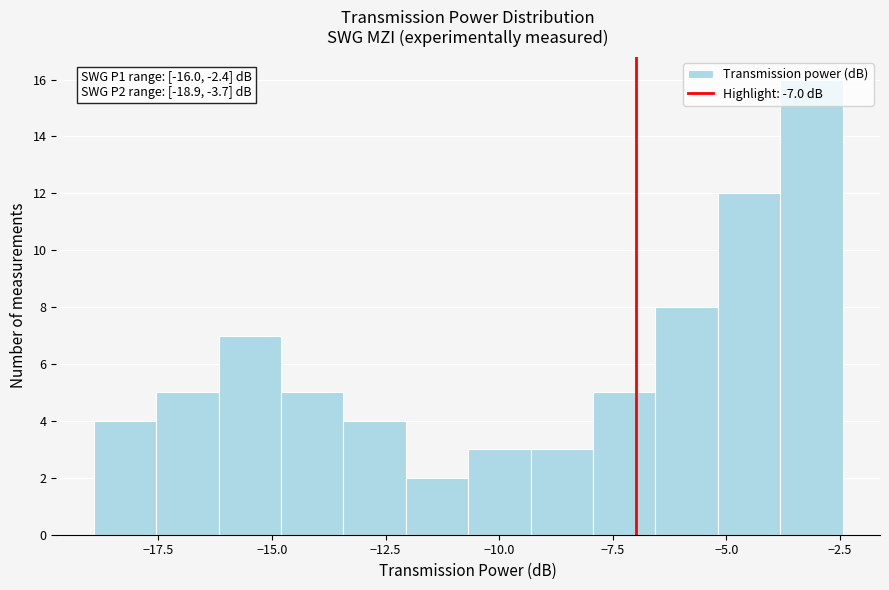

Around what value on the x-axis is the tallest bar? Give the approximate position of its centre, as read against the axis.

-3.0